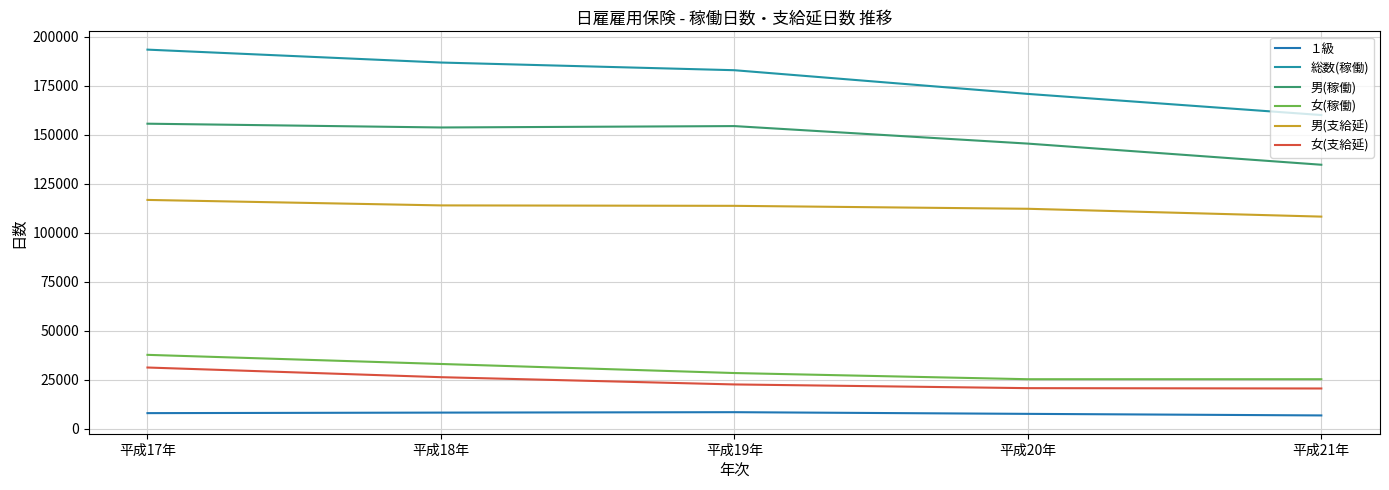

What is the smallest value displayed?

6875